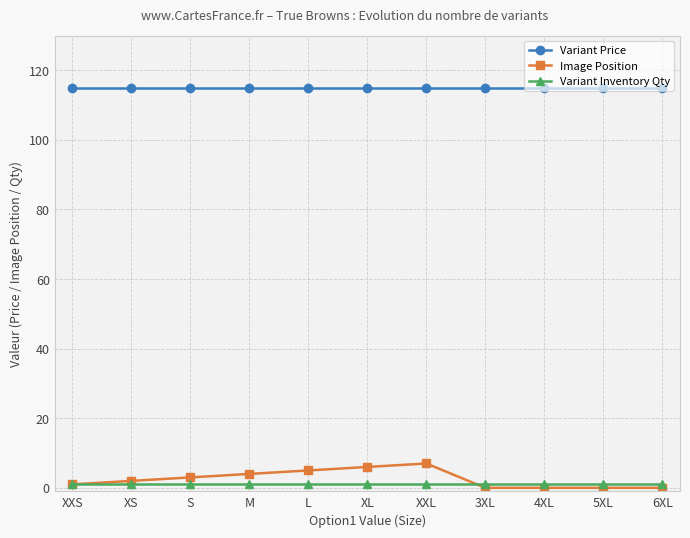

What value does the Variant Inventory Qty series have at XL?

1